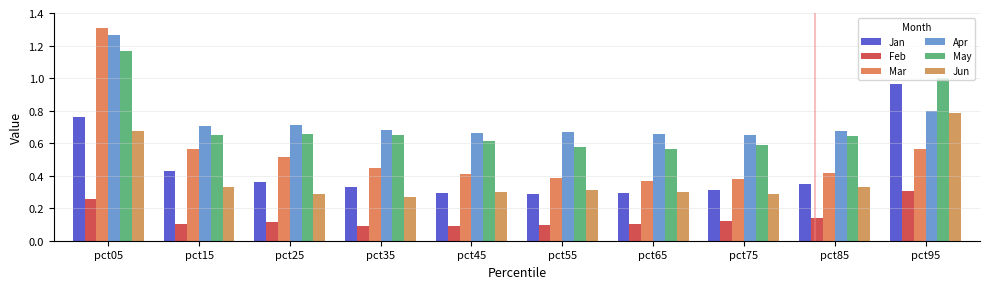

What is the minimum value for Feb?

0.1